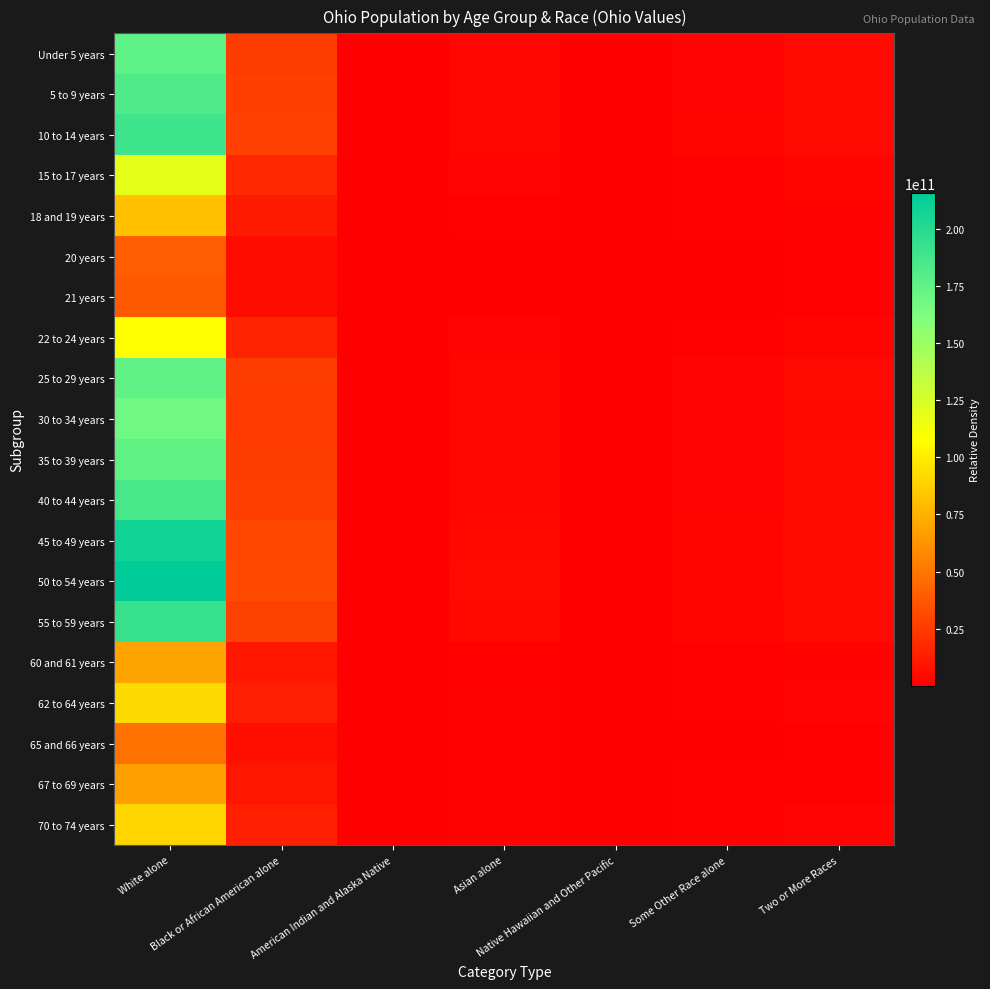

Which series has the largest total across all categories?

50 to 54 years